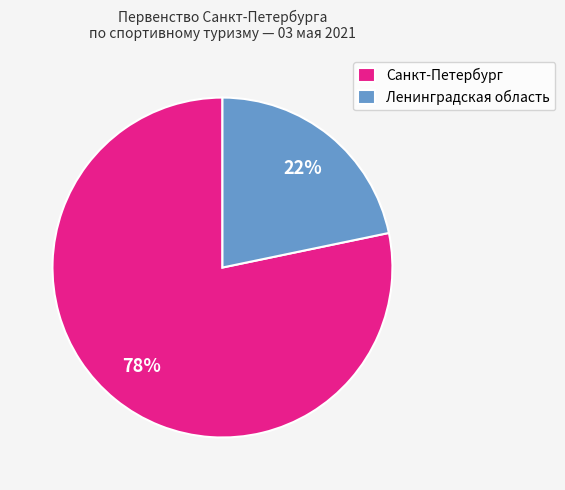

How many slices are in this pie chart?

2